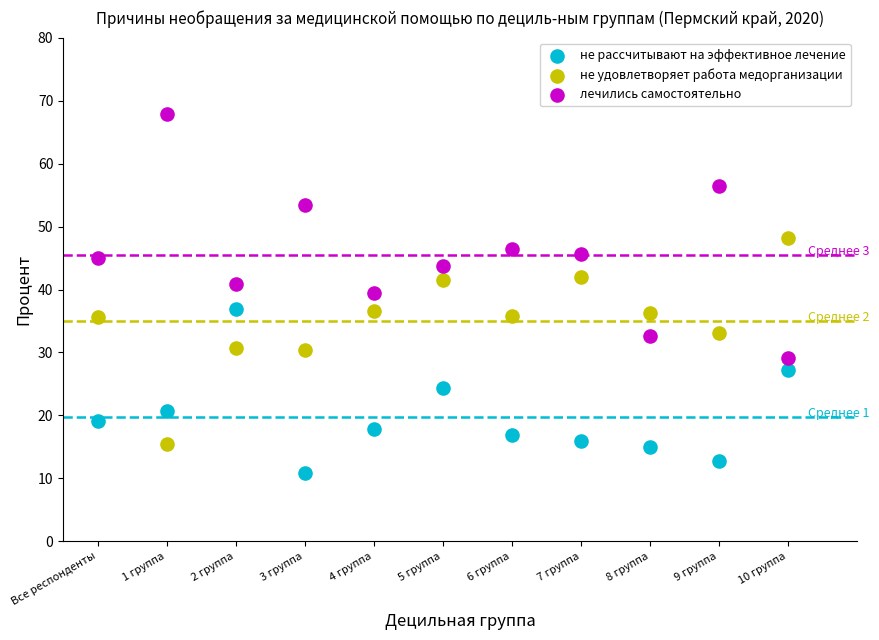

In the не рассчитывают на эффективное лечение series, what Y value is closest to 23?

24.4